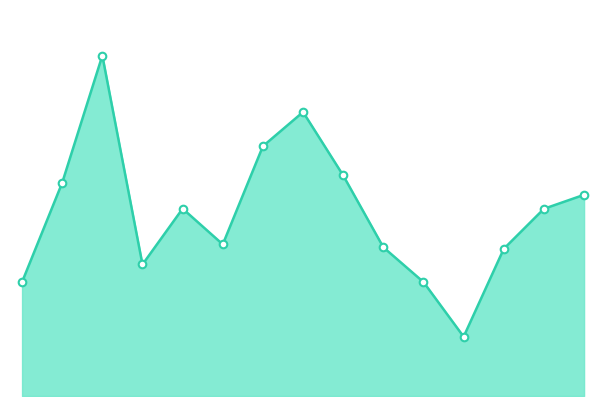

Is this an area chart (filled region under the line)?

Yes